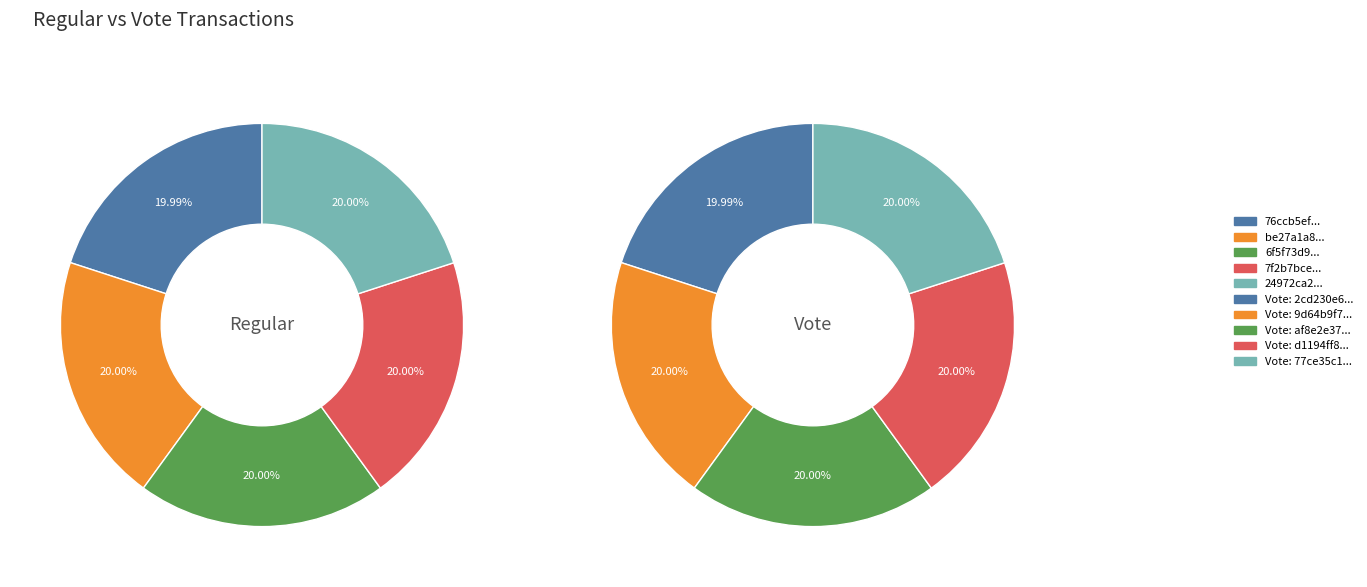

What is the total percentage of 1 and 2?

40.0%